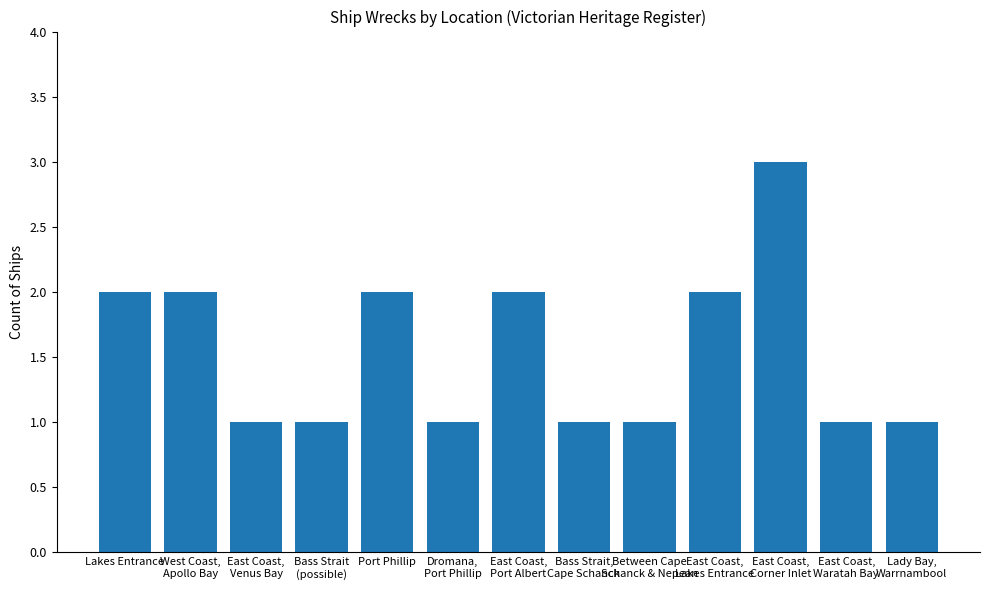

What is the label of the 13th bar from the left?

Lady Bay,
Warrnambool